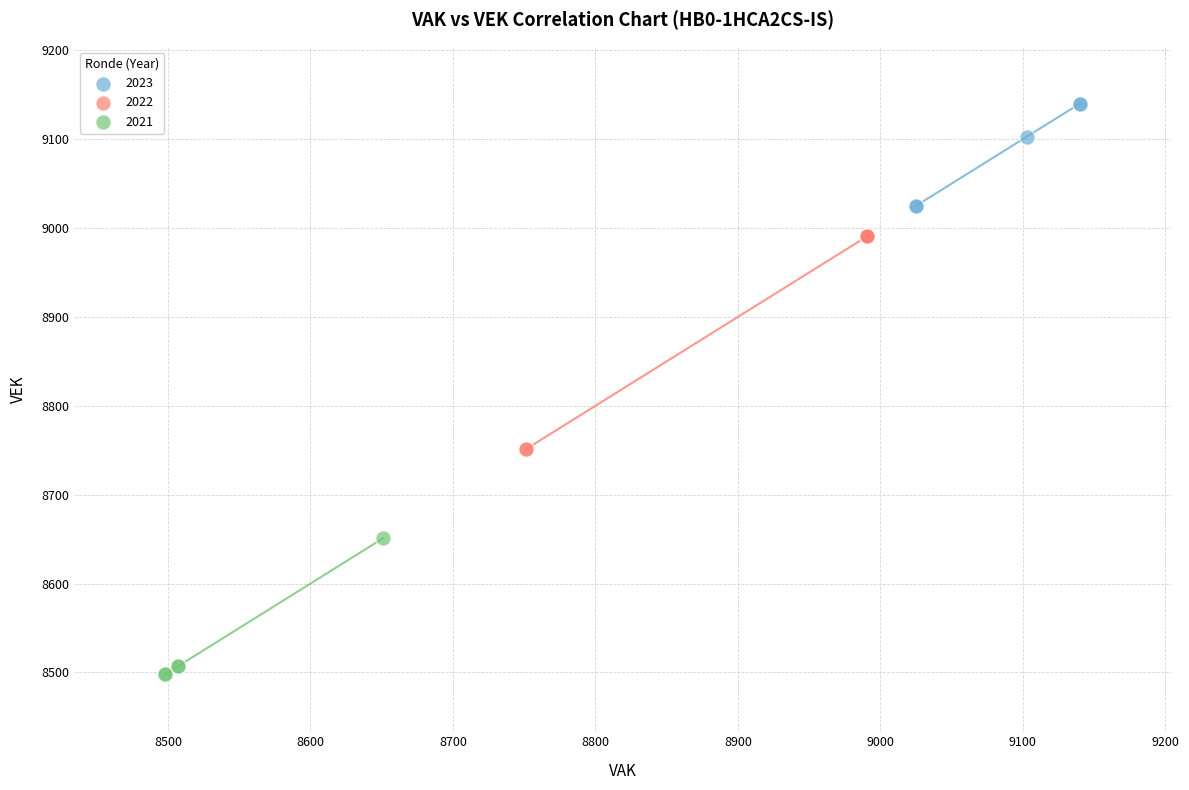

Which series has the largest Y range (max minus min)?

2022